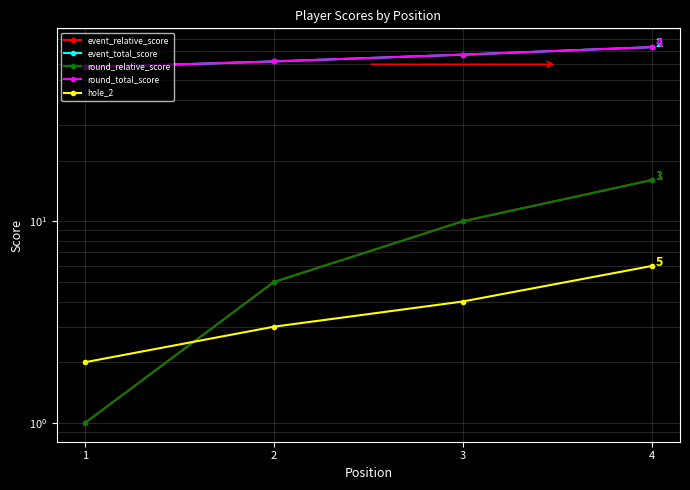

Reading left to right, list all the values displayed in this chart.

event_relative_score: 1=1	2=5	3=10	4=16
event_total_score: 1=58	2=62	3=67	4=73
round_relative_score: 1=1	2=5	3=10	4=16
round_total_score: 1=58	2=62	3=67	4=73
hole_2: 1=2	2=3	3=4	4=6